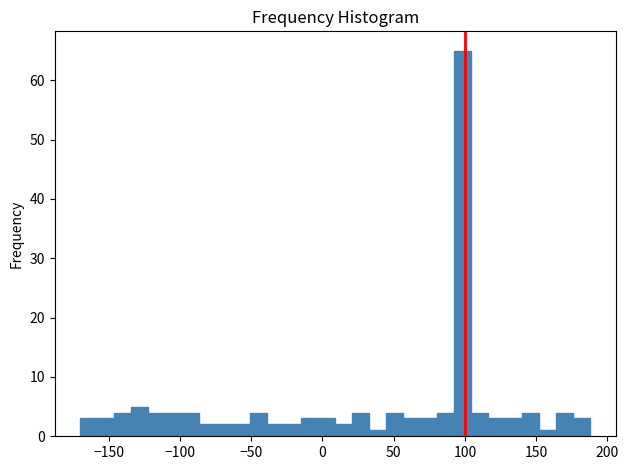

Around what value on the x-axis is the tallest bar? Give the approximate position of its centre, as read against the axis.

100